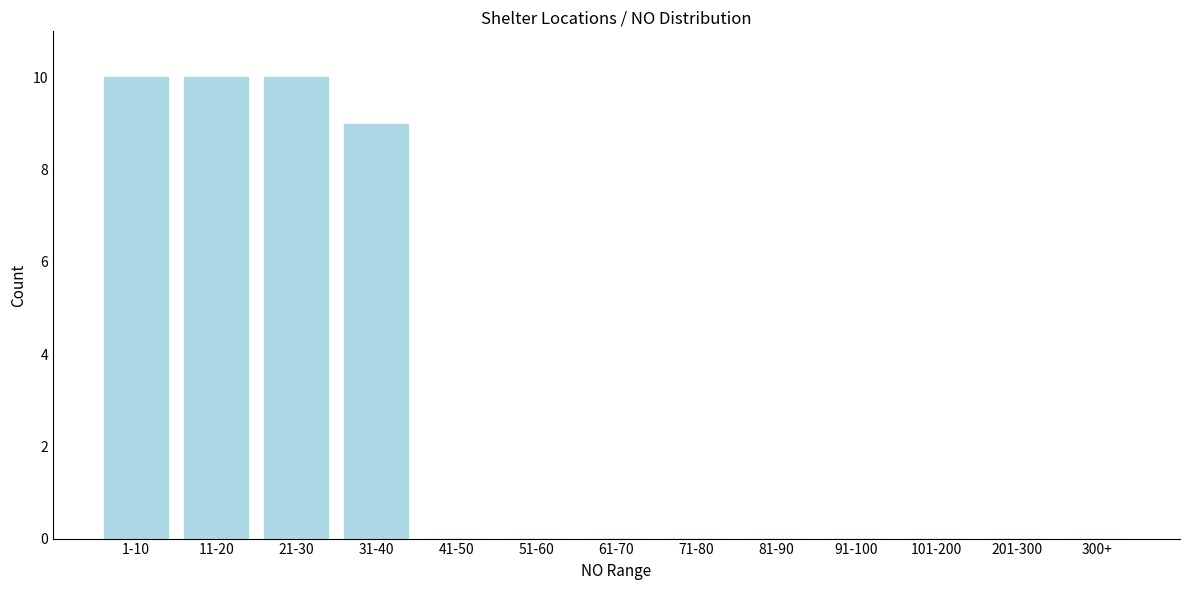

Reading left to right, extract all data points from this chart.

1-10=10	11-20=10	21-30=10	31-40=9	41-50=0	51-60=0	61-70=0	71-80=0	81-90=0	91-100=0	101-200=0	201-300=0	300+=0